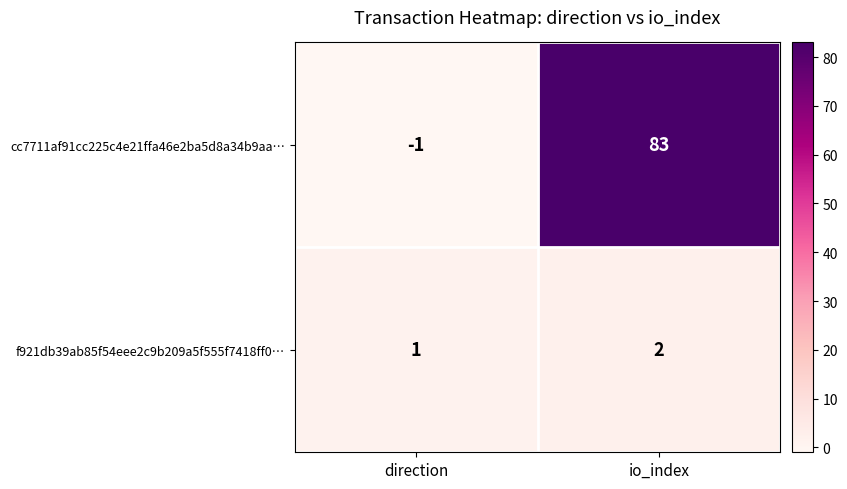

What is the greatest value displayed?

83